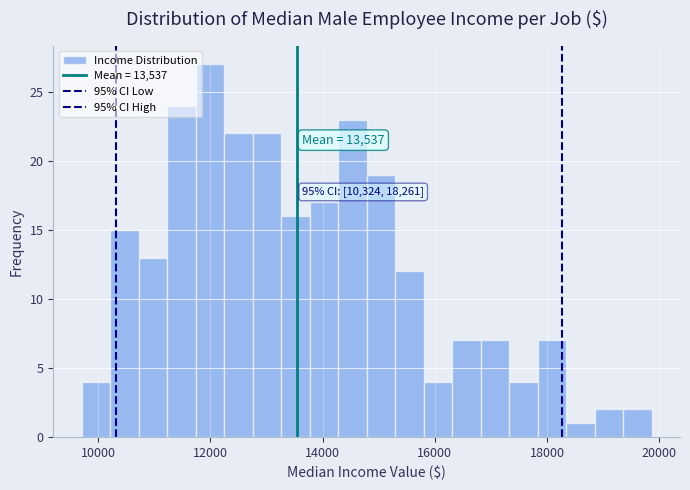

Around what value on the x-axis is the tallest bar? Give the approximate position of its centre, as read against the axis.

12000